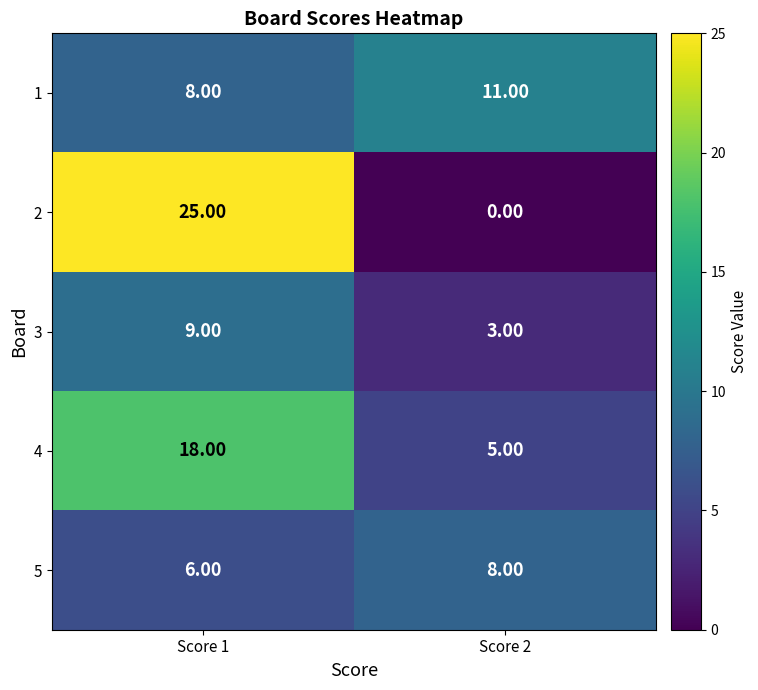

What is the total value across all series at Score 2?

27